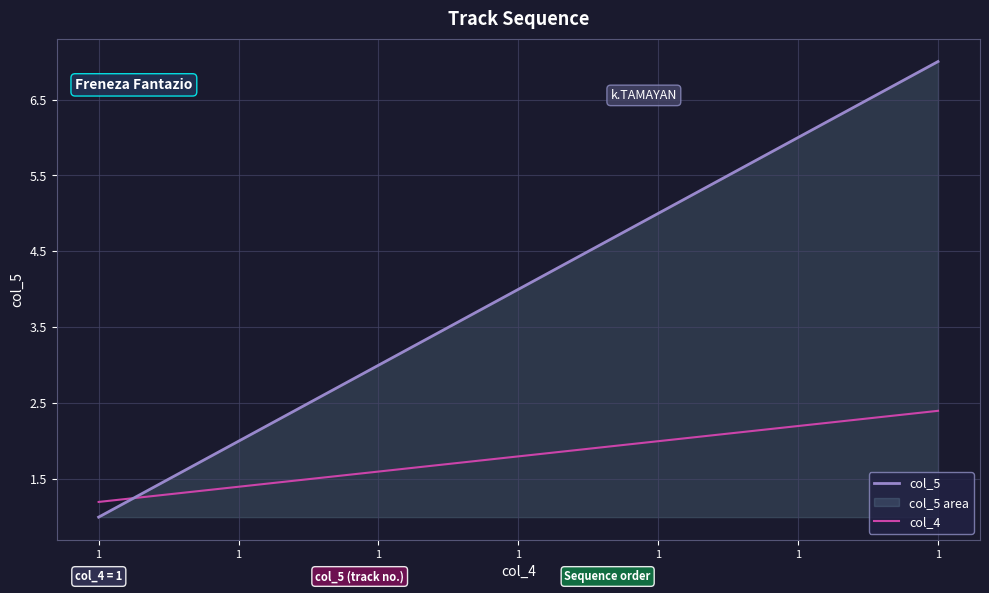

What are all the series names shown in the legend?

col_5, col_4